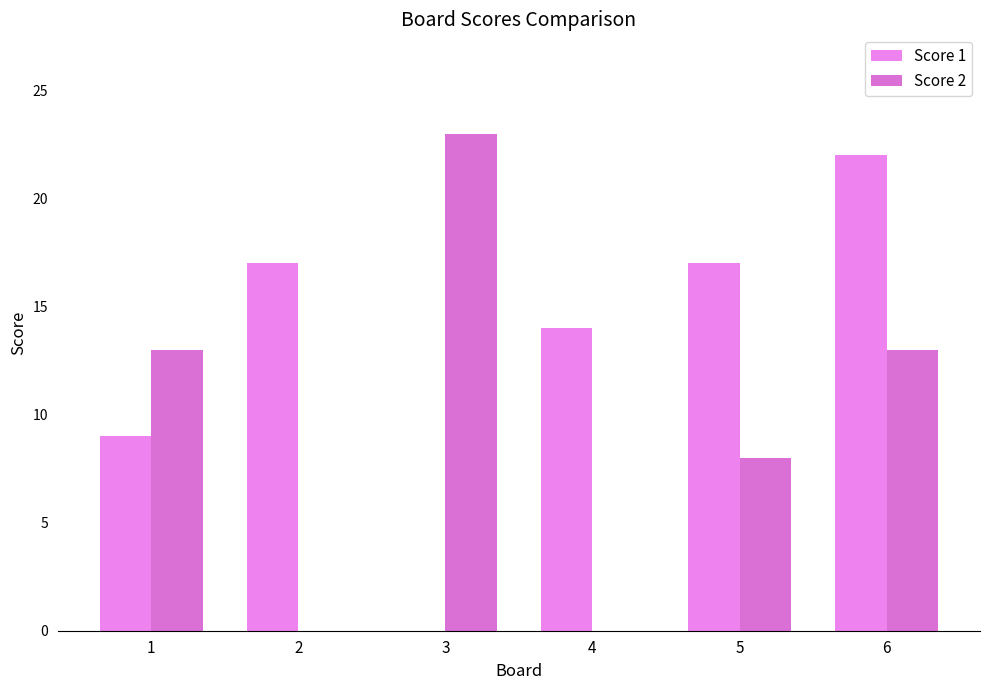

Reading left to right, what are all the values shown in this chart?

Score 1: 9	17	0	14	17	22
Score 2: 13	0	23	0	8	13